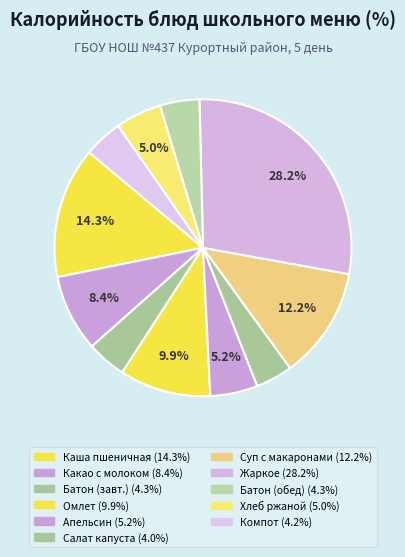

Rank the categories by value from lowest to highest.

Салат из квашенной капусты, Компот из свежих яблок, Батон обогащённый (завтрак), Батон обогащённый (обед), Хлеб ржано-пшеничный, Апельсин свежий, Какао с молоком, Омлет с овощами, Суп с макаронными изделиями, Каша пшеничная молочная, Жаркое по-домашнему